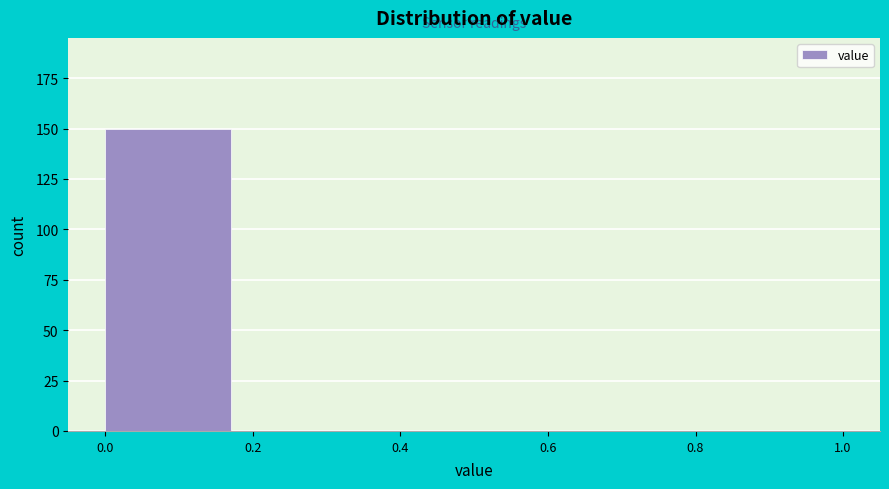

Which range on the x-axis has the tallest bar?

0.0 to 0.2